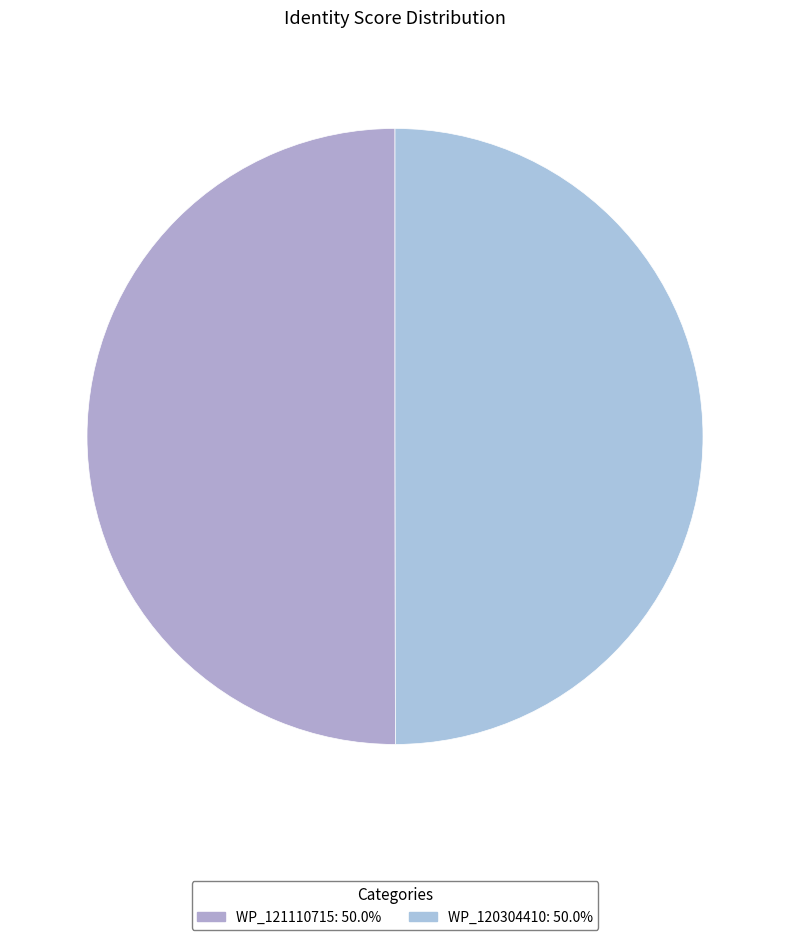

To the nearest percent, what portion does WP_120304410 represent?

50%